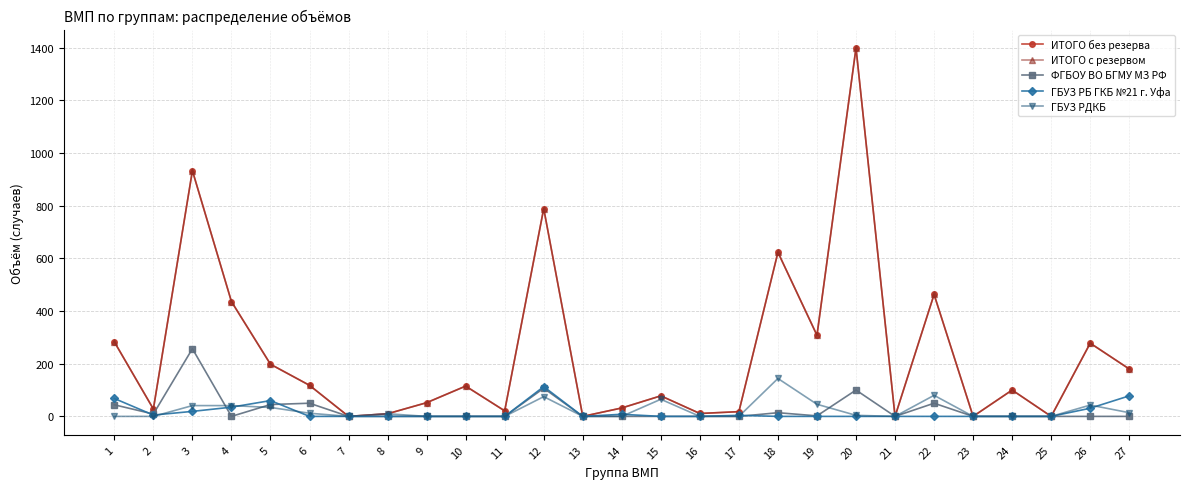

Where is the first local maximum for ФГБОУ ВО БГМУ МЗ РФ?

3